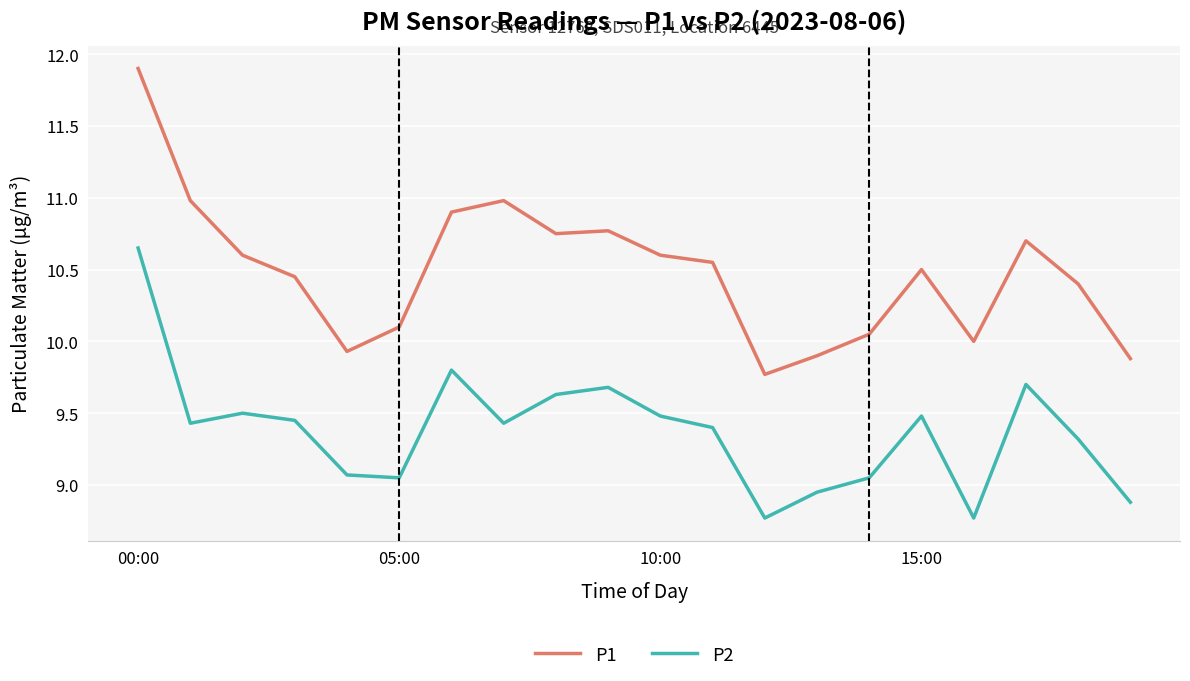

Which series has the largest range (max minus min)?

P1